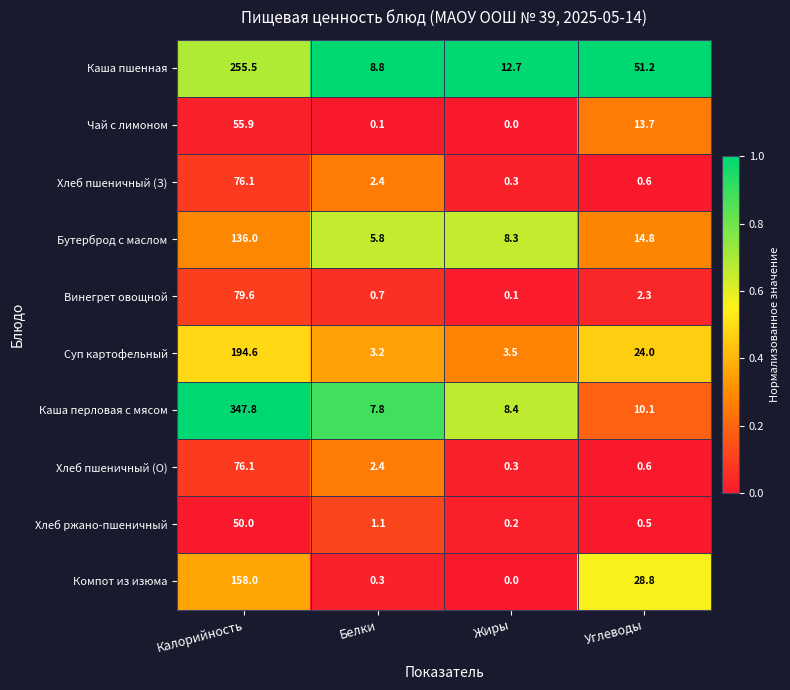

At which label does Винегрет овощной reach its peak?

Калорийность